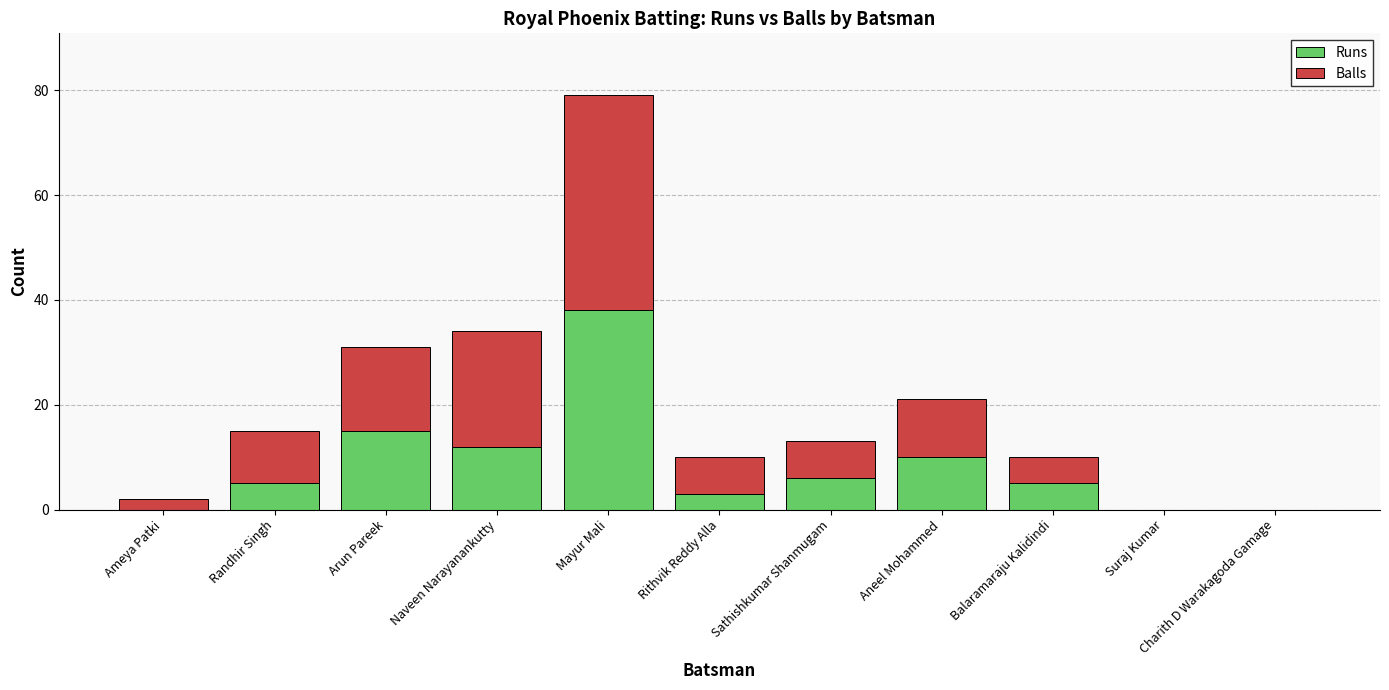

The Runs series shows 10 at Sathishkumar Shanmugam. True or false?

False